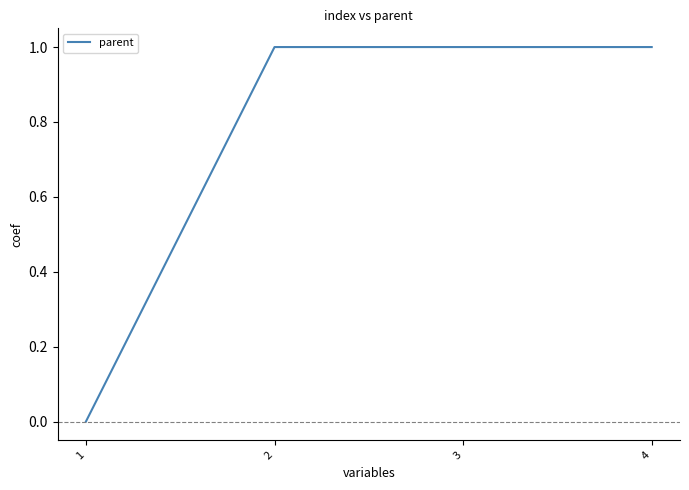

Reading right to left, transcribe all the data shown in this chart.

1	1	1	0